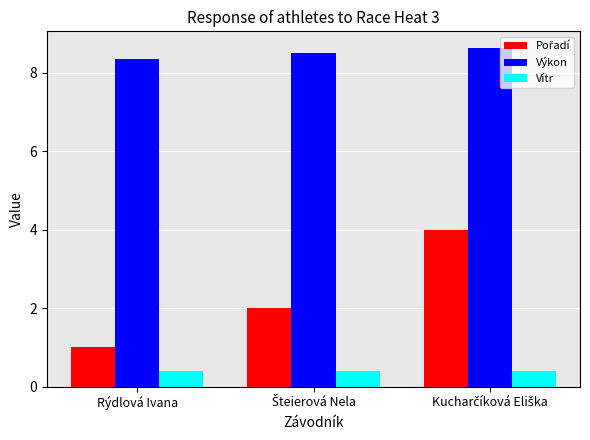

What is the average value of the Výkon series?

8.5